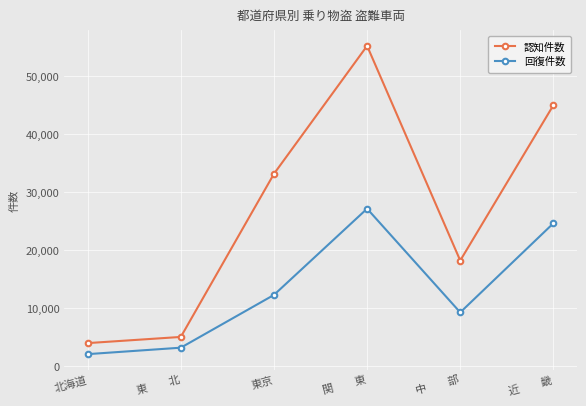

Where is the first local maximum for 認知件数?

関　　東